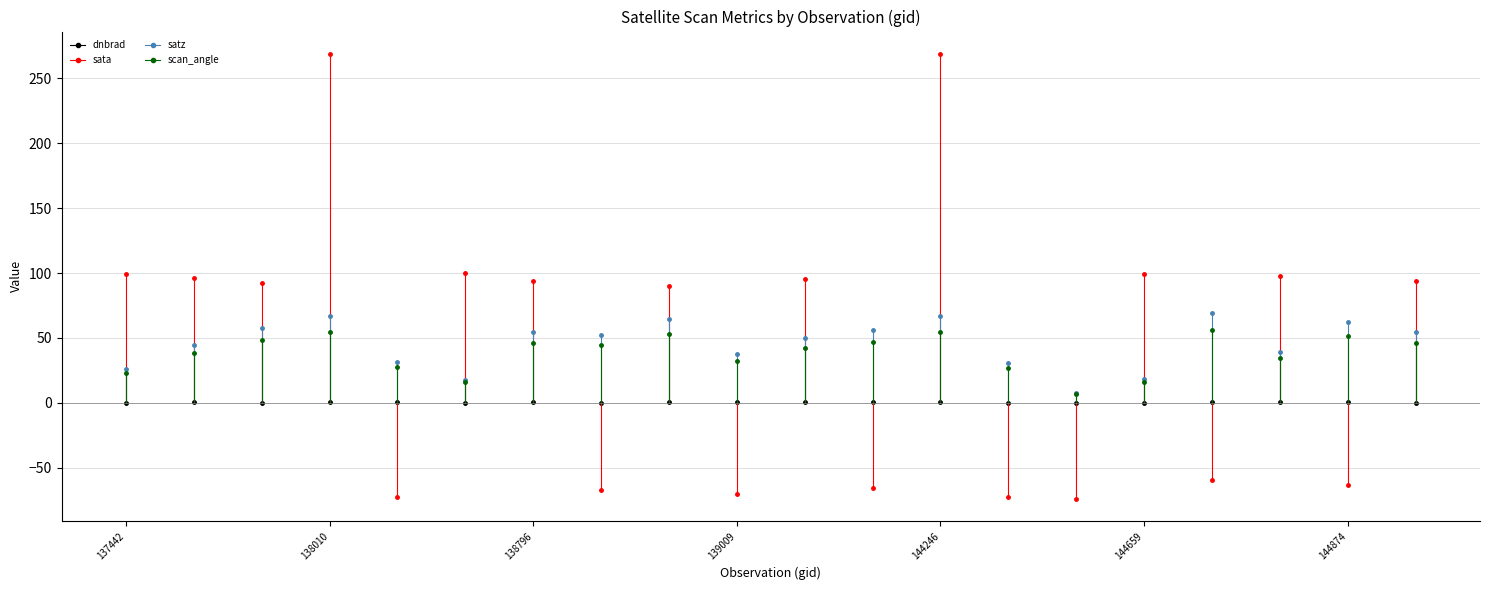

True or false: scan_angle and dnbrad intersect in this chart.

False